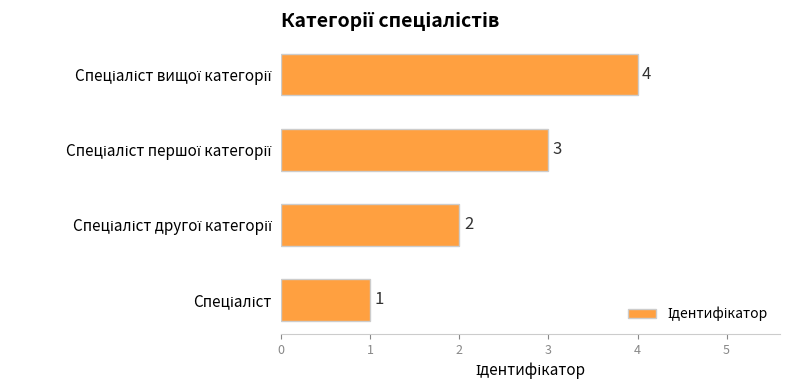

Count the values in the range 2 to 4.

3